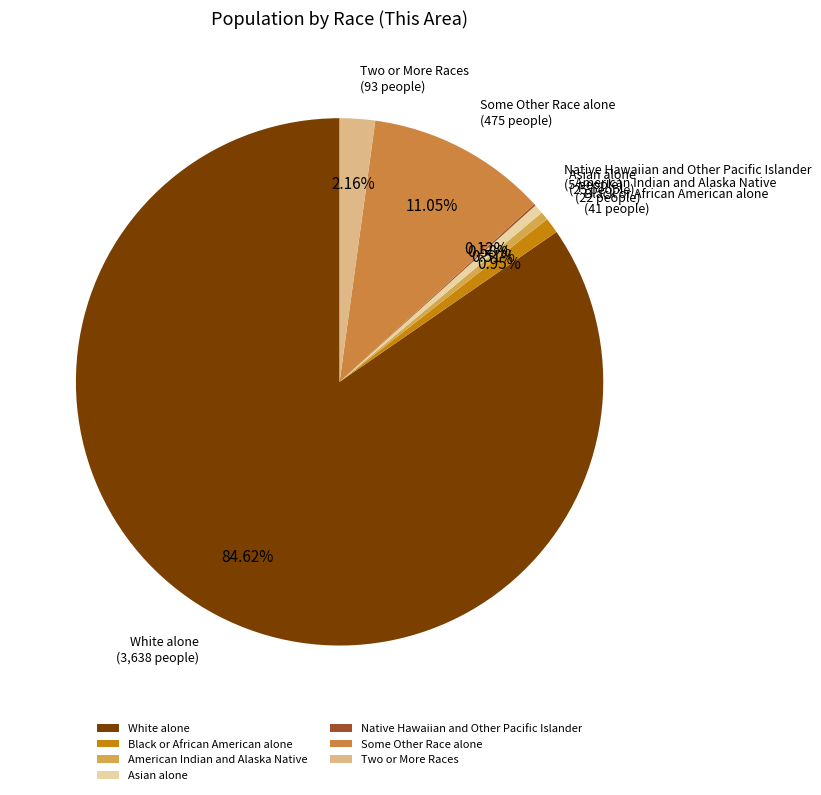

Approximately how many times larger is the value at White alone compared to American Indian and Alaska Native?

165.4